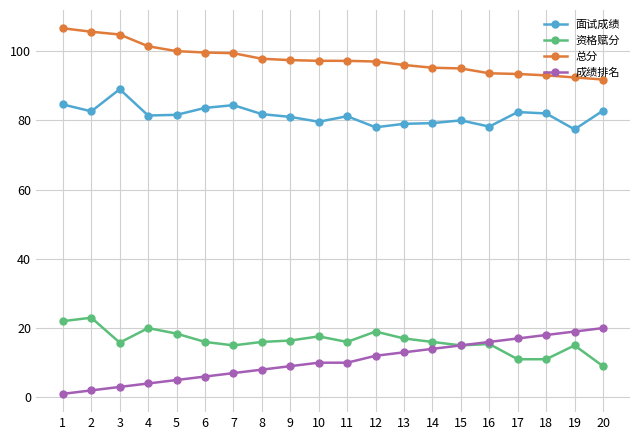

True or false: 资格赋分 has a value of 23.0 at 2.

True